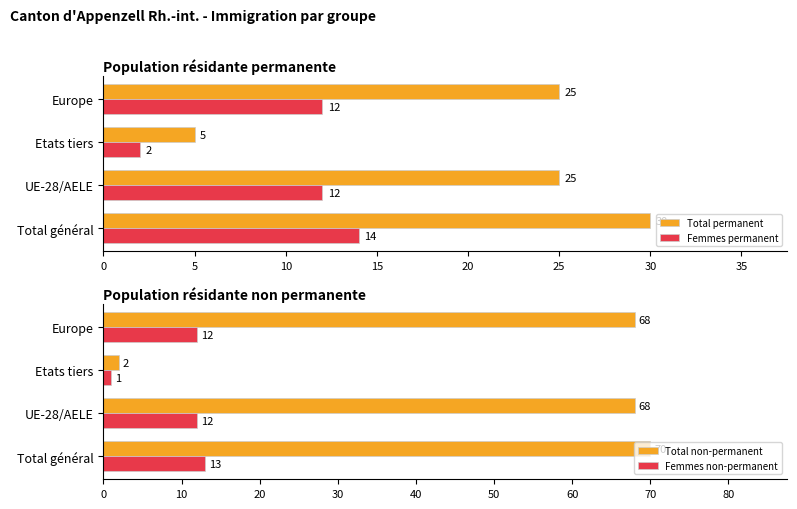

What is the difference between the second highest and minimum values in the Total non-permanent series?

66